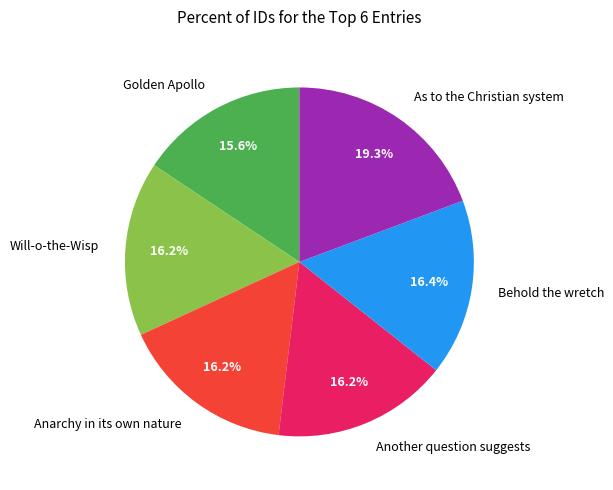

What percentage is the Golden Apollo slice, to the nearest percent?

16%